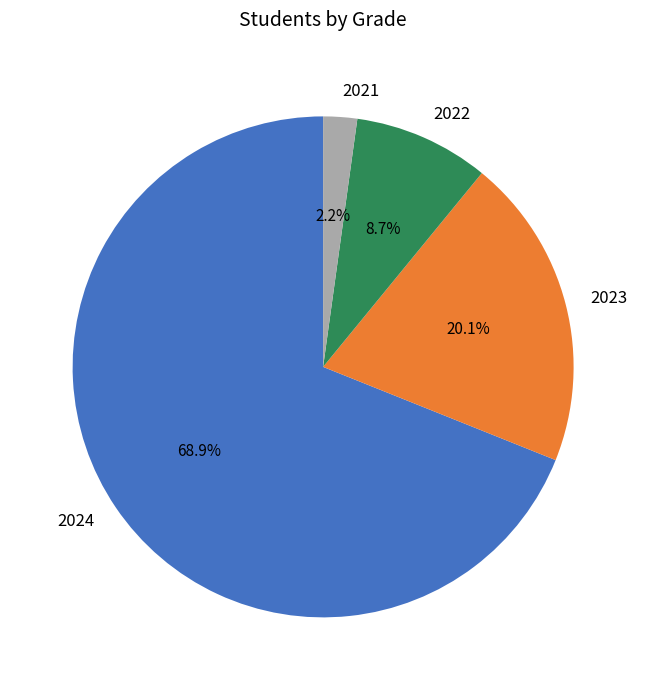

To the nearest percent, what portion does 2024 represent?

69%